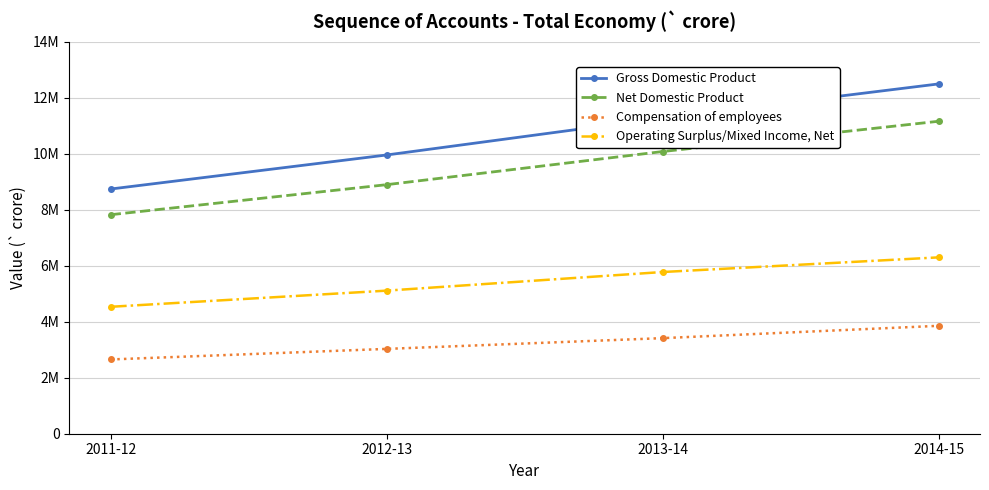

What is the label of the 1st point from the right?

2014-15